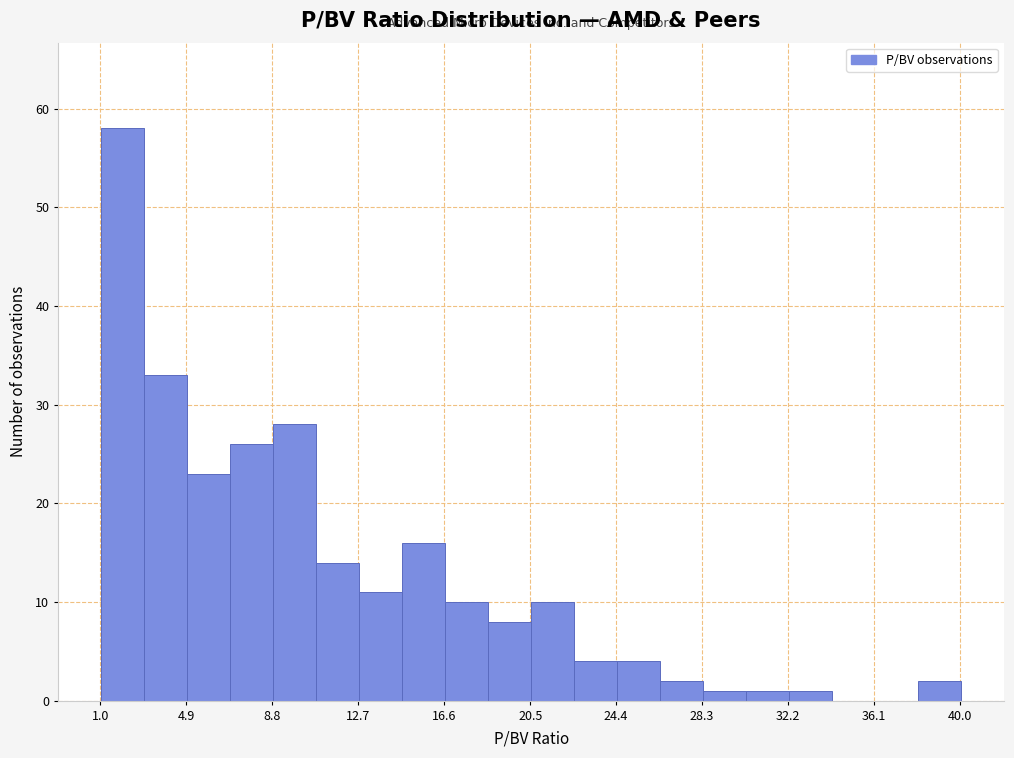

Around what value on the x-axis is the tallest bar? Give the approximate position of its centre, as read against the axis.

2.0